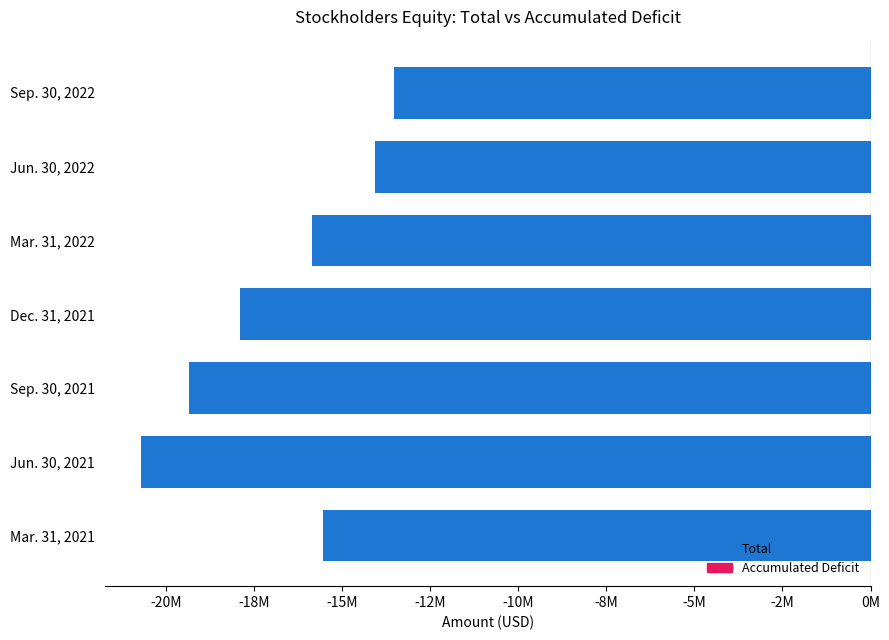

How many groups of bars are there?

7